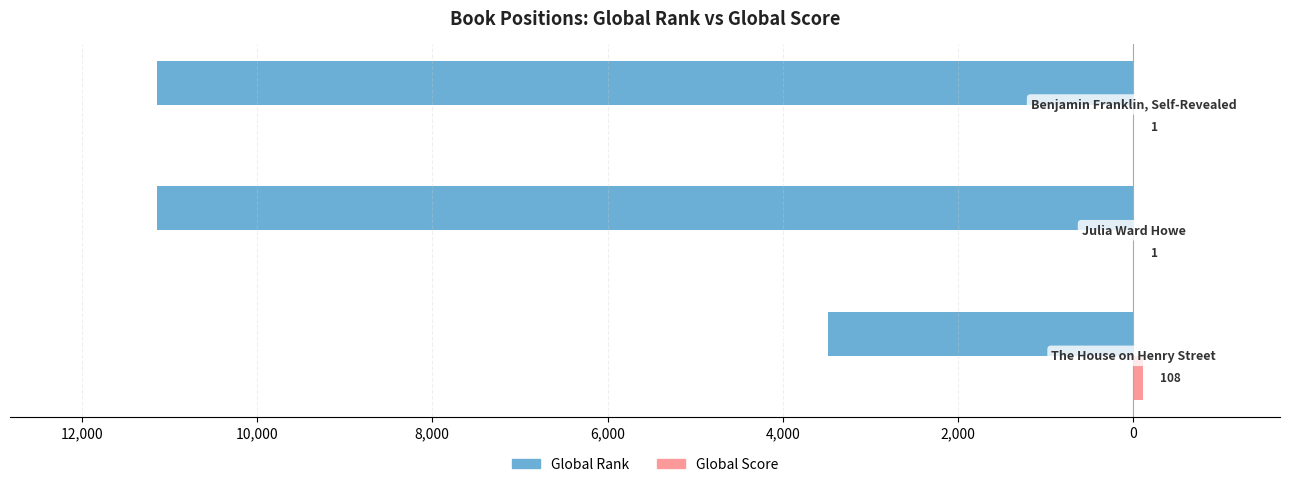

How many data points in Global Score are above 1?

1